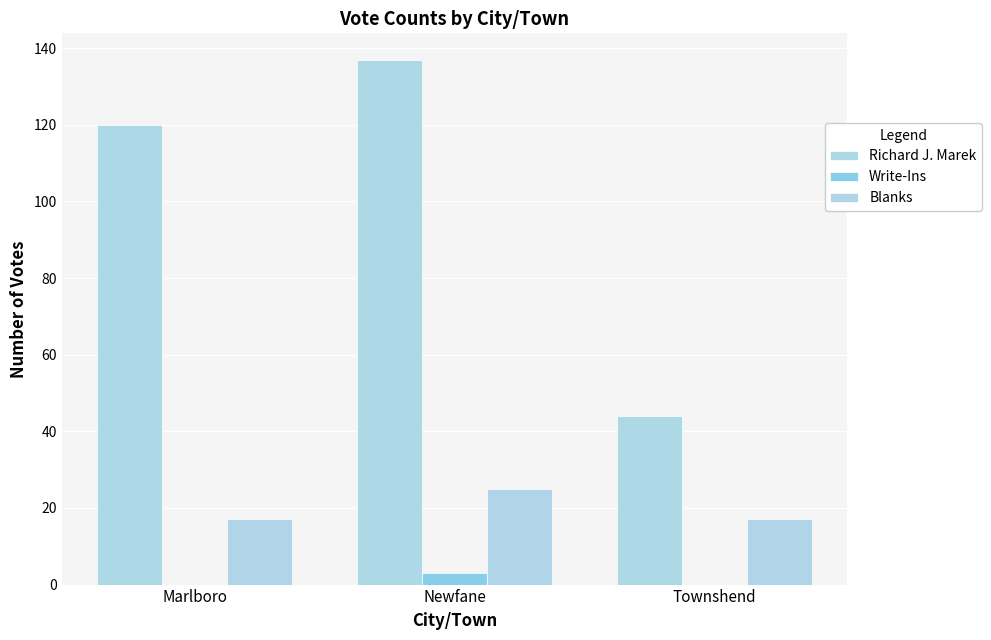

Reading left to right, what are all the values shown in this chart?

Richard J. Marek: 120	137	44
Write-Ins: 0	3	0
Blanks: 17	25	17